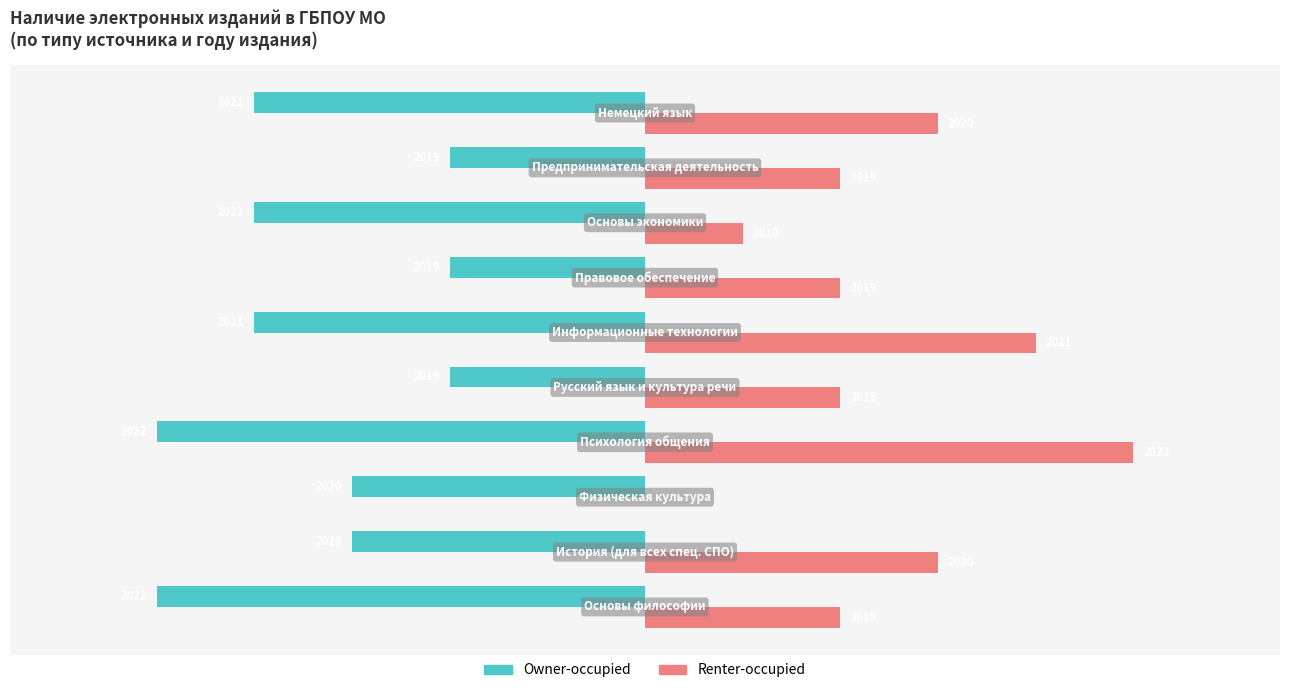

Reading left to right, what are all the values shown in this chart?

Owner-occupied: -5	-3	-3	-5	-2	-4	-2	-4	-2	-4
Renter-occupied: 2	3	0	5	2	4	2	1	2	3